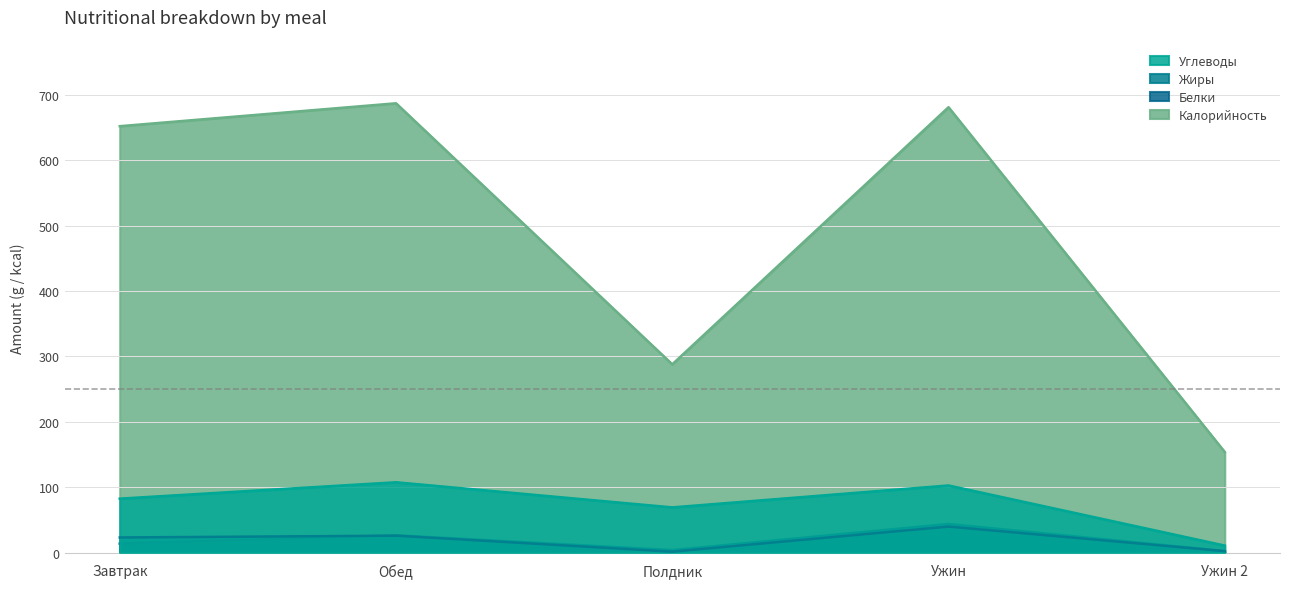

Where is the first local maximum for Калорийность?

Обед